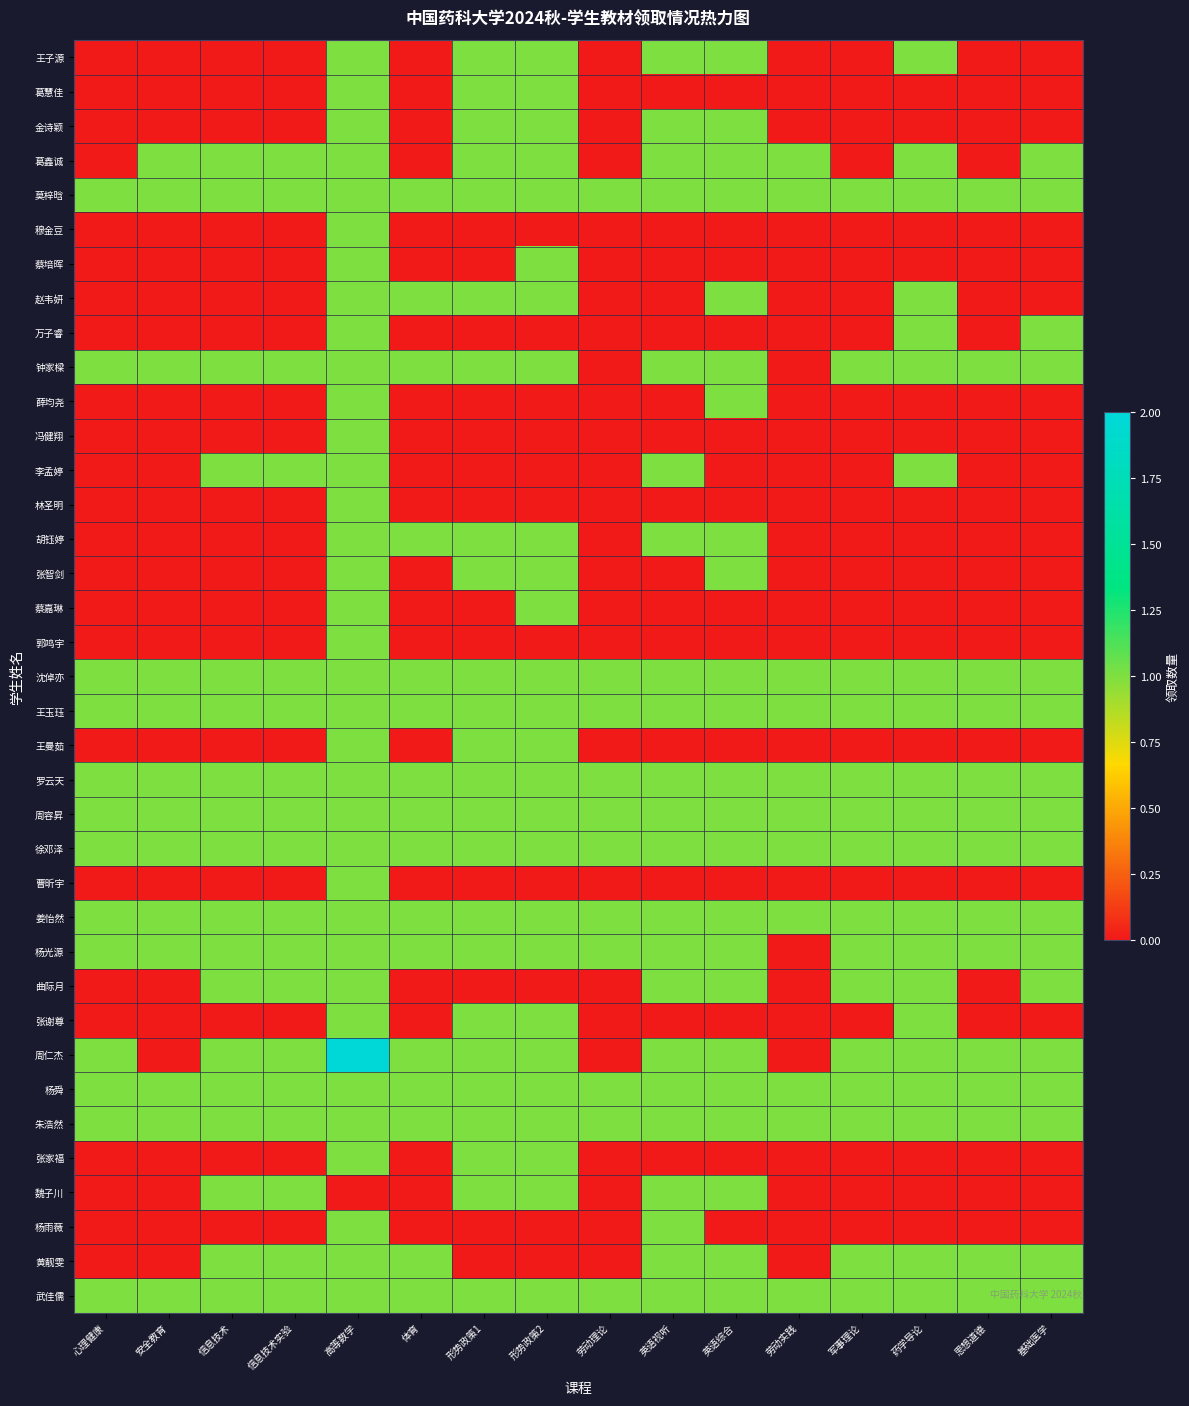

Rank the series at 信息技术 from highest to lowest value.

葛鑫诚, 莫梓晗, 钟家樑, 李孟婷, 沈倬亦, 王玉珏, 罗云天, 周容昇, 徐邓泽, 姜怡然, 杨光源, 曲际月, 周仁杰, 杨舜, 朱浩然, 魏子川, 黄靓雯, 武佳儒, 王子源, 葛慧佳, 金诗颖, 穆金豆, 蔡培晖, 赵韦妍, 万子睿, 薛均尧, 冯健翔, 林圣明, 胡钰婷, 张智剑, 蔡嘉琳, 郭鸣宇, 王曼茹, 曹昕宇, 张谢尊, 张家福, 杨雨薇